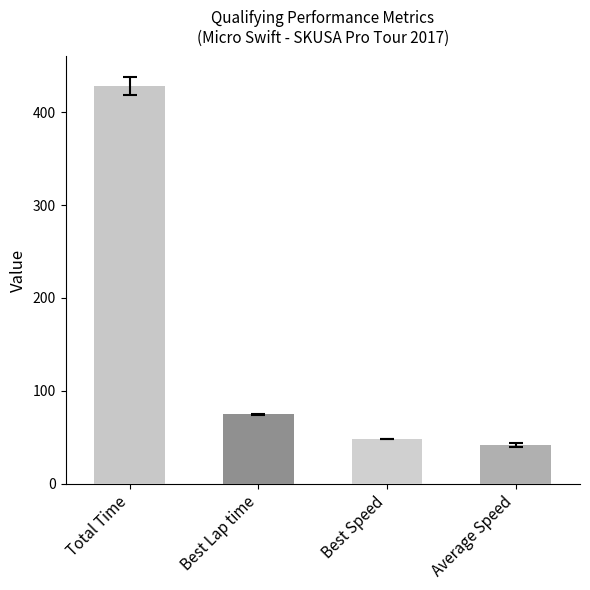

What is the greatest value displayed?

428.1